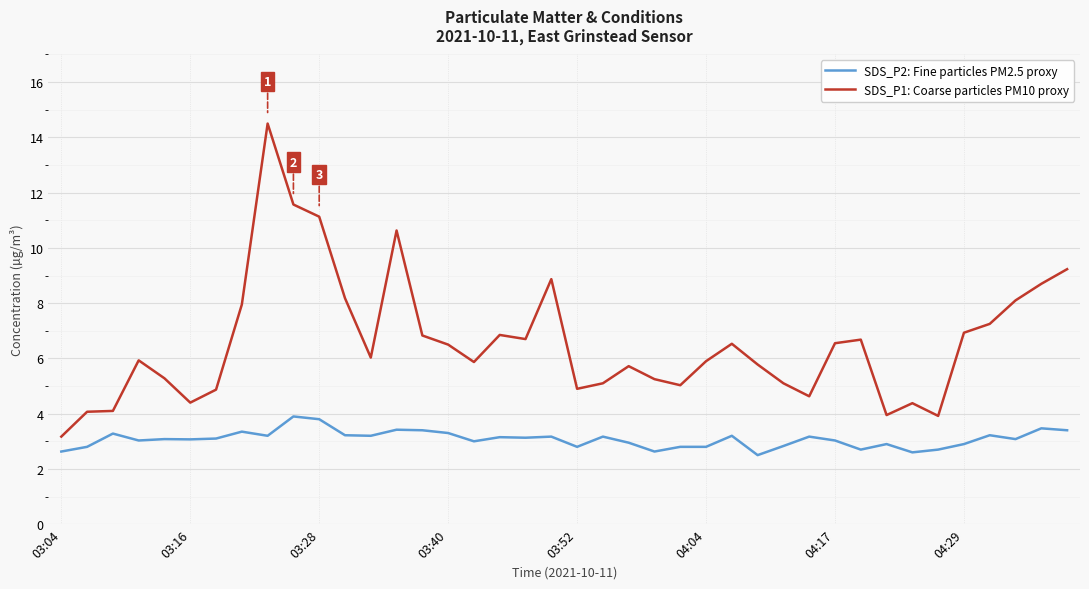

Rank the series by their average value, from highest to lowest.

SDS_P1: Coarse particles PM10 proxy, SDS_P2: Fine particles PM2.5 proxy